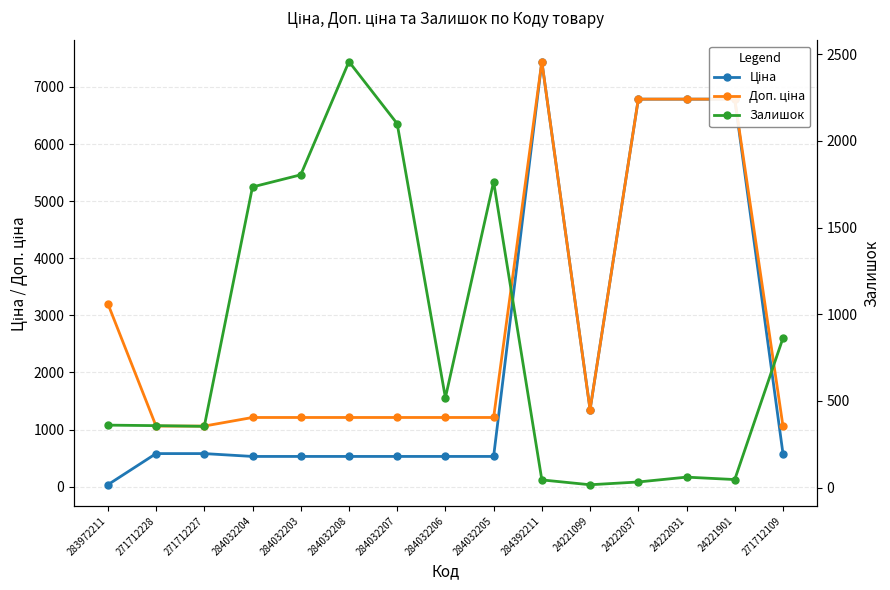

Reading left to right, list all the values displayed in this chart.

Ціна: 32.0	578.1	578.1	528.2	528.2	528.2	528.2	528.2	528.2	7444.6	1347.9	6787.1	6787.1	6787.1	578.1
Доп. ціна: 3205.0	1060.0	1060.0	1210.7	1210.7	1210.7	1210.7	1210.7	1210.7	7444.6	1348.0	6787.1	6787.1	6787.1	1060.0
Залишок: 360.0	357.0	353.0	1734.0	1804.0	2457.0	2099.0	518.0	1764.0	44.0	16.0	32.0	60.0	46.0	862.0